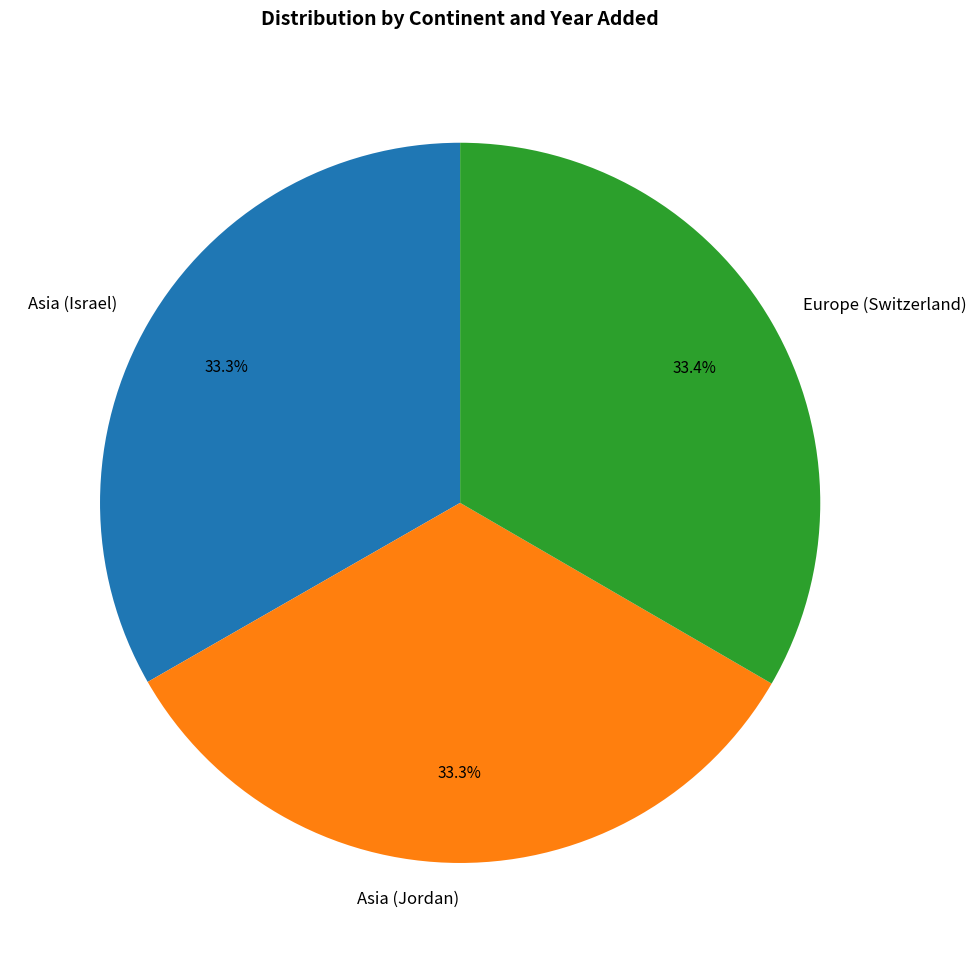

To the nearest percent, what is the average slice percentage?

33%